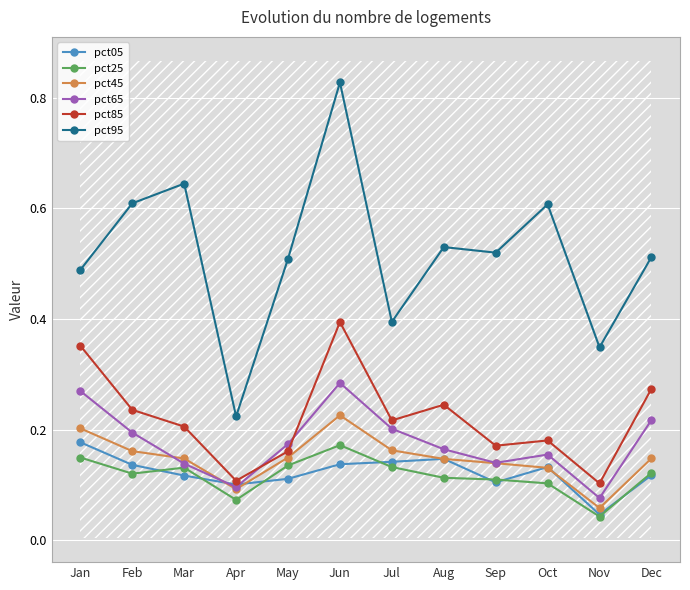

List the series in order of their peak value, lowest first.

pct25, pct05, pct45, pct65, pct85, pct95